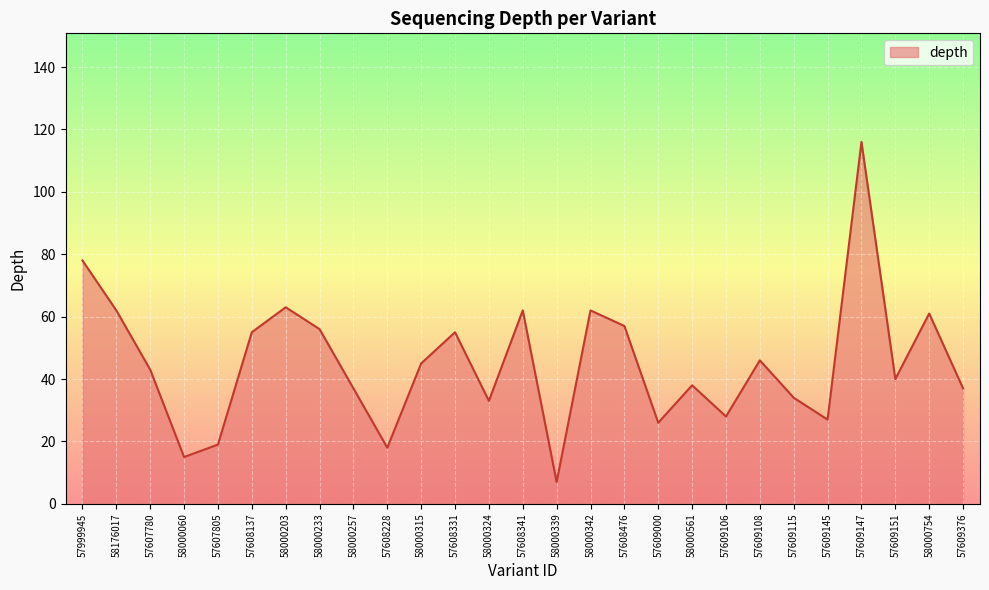

What is the change in value from 57608476 to 57609108?

-11